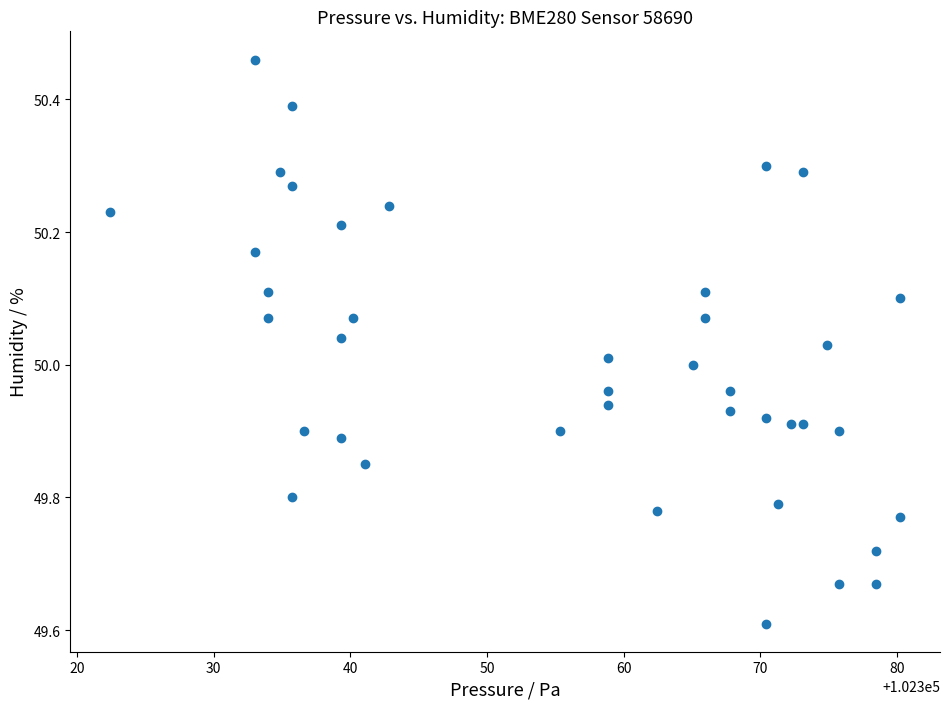

What is the range of X values (max minus min)?

57.8